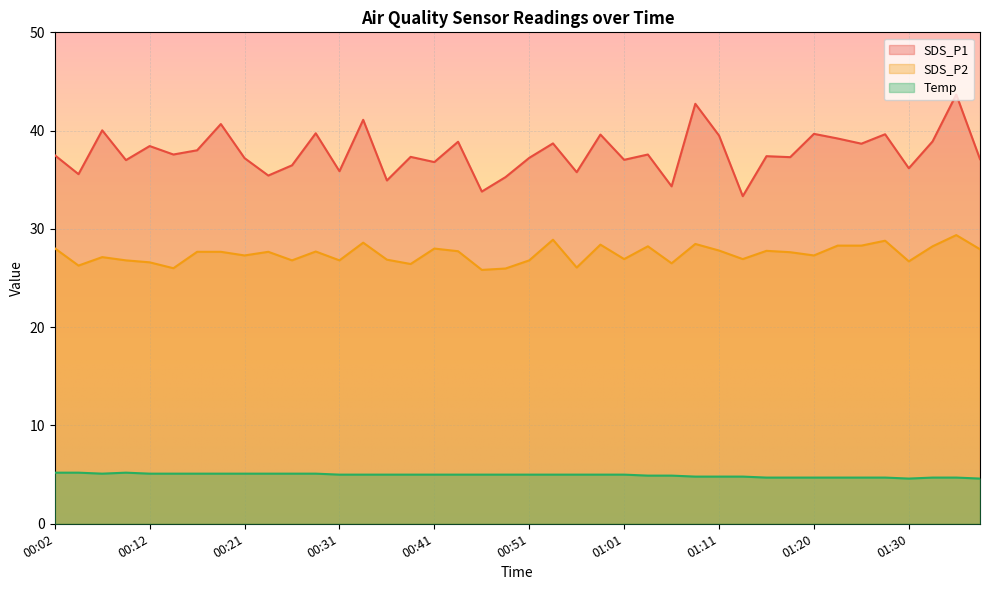

Which series has the widest spread of values?

SDS_P1